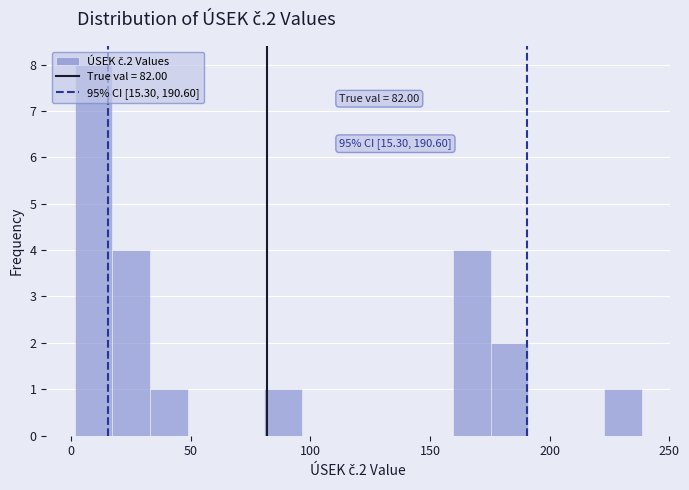

Read against the x-axis, roughly where is the centre of the tallest bar?

10